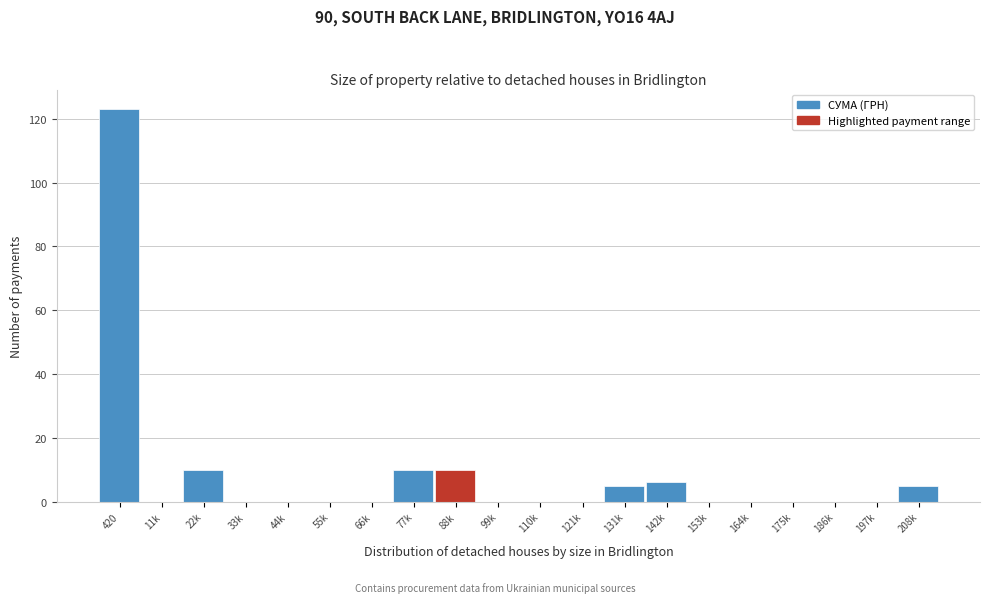

Reading left to right, what are all the values shown in this chart?

420=123	11k=0	22k=10	33k=0	44k=0	55k=0	66k=0	77k=10	88k=10	99k=0	110k=0	121k=0	131k=5	142k=6	153k=0	164k=0	175k=0	186k=0	197k=0	208k=5